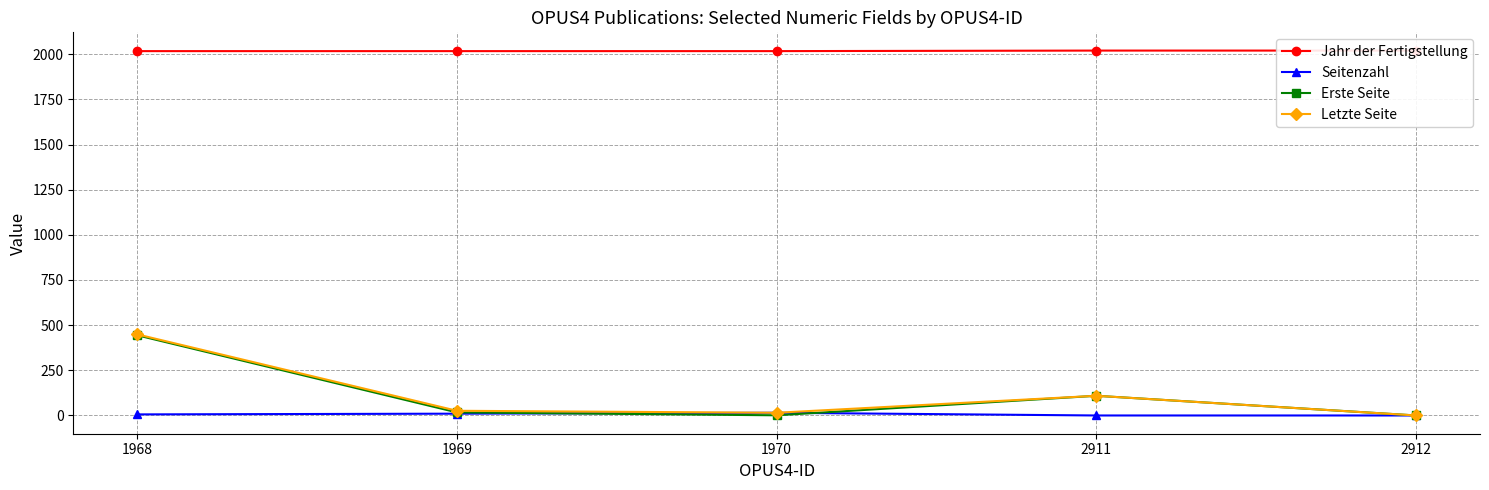

Where do Erste Seite and Seitenzahl first cross each other?

1969 and 1970